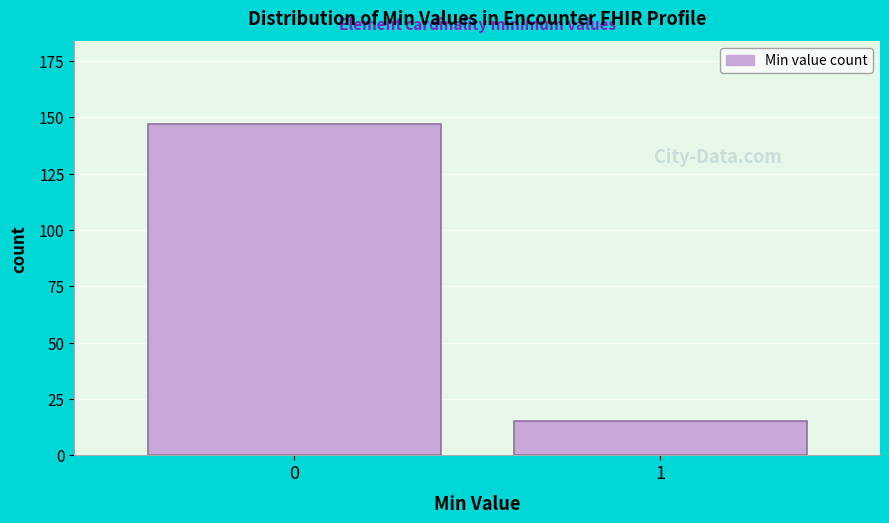

Reading right to left, list all the values displayed in this chart.

1=15	0=147